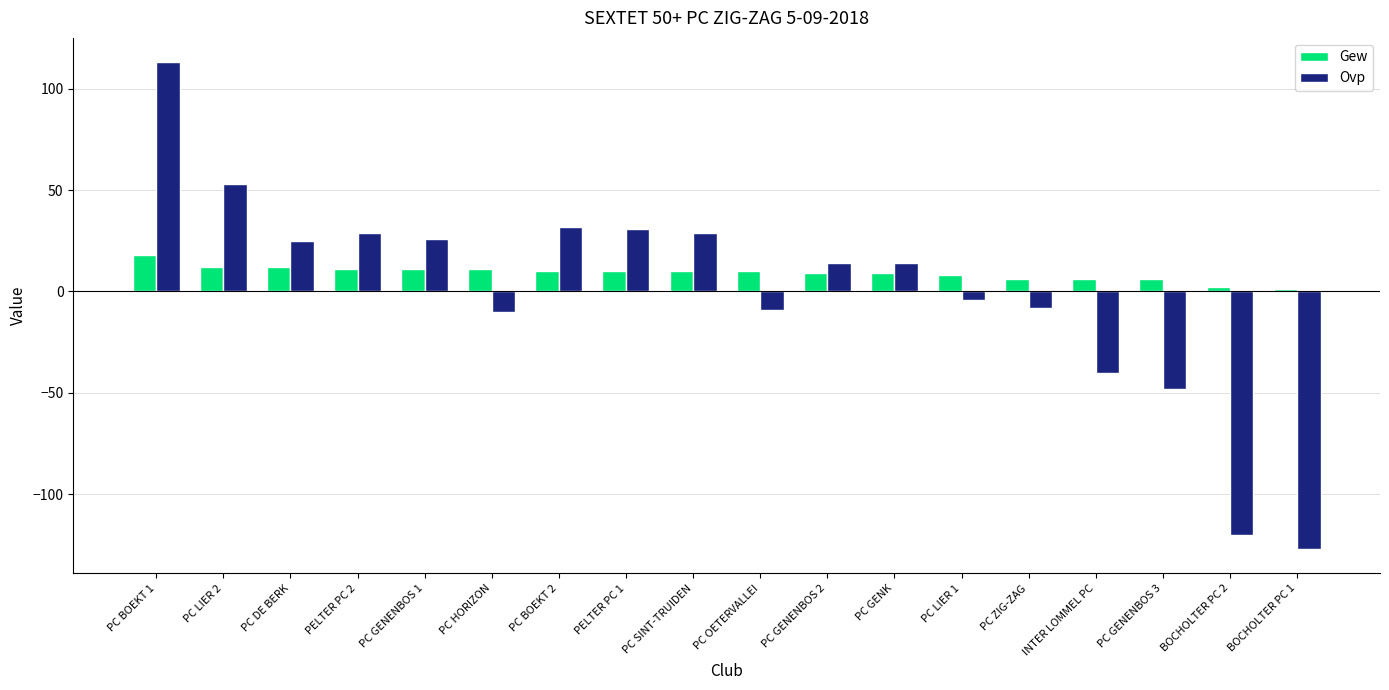

What is the maximum value shown in the chart?

113